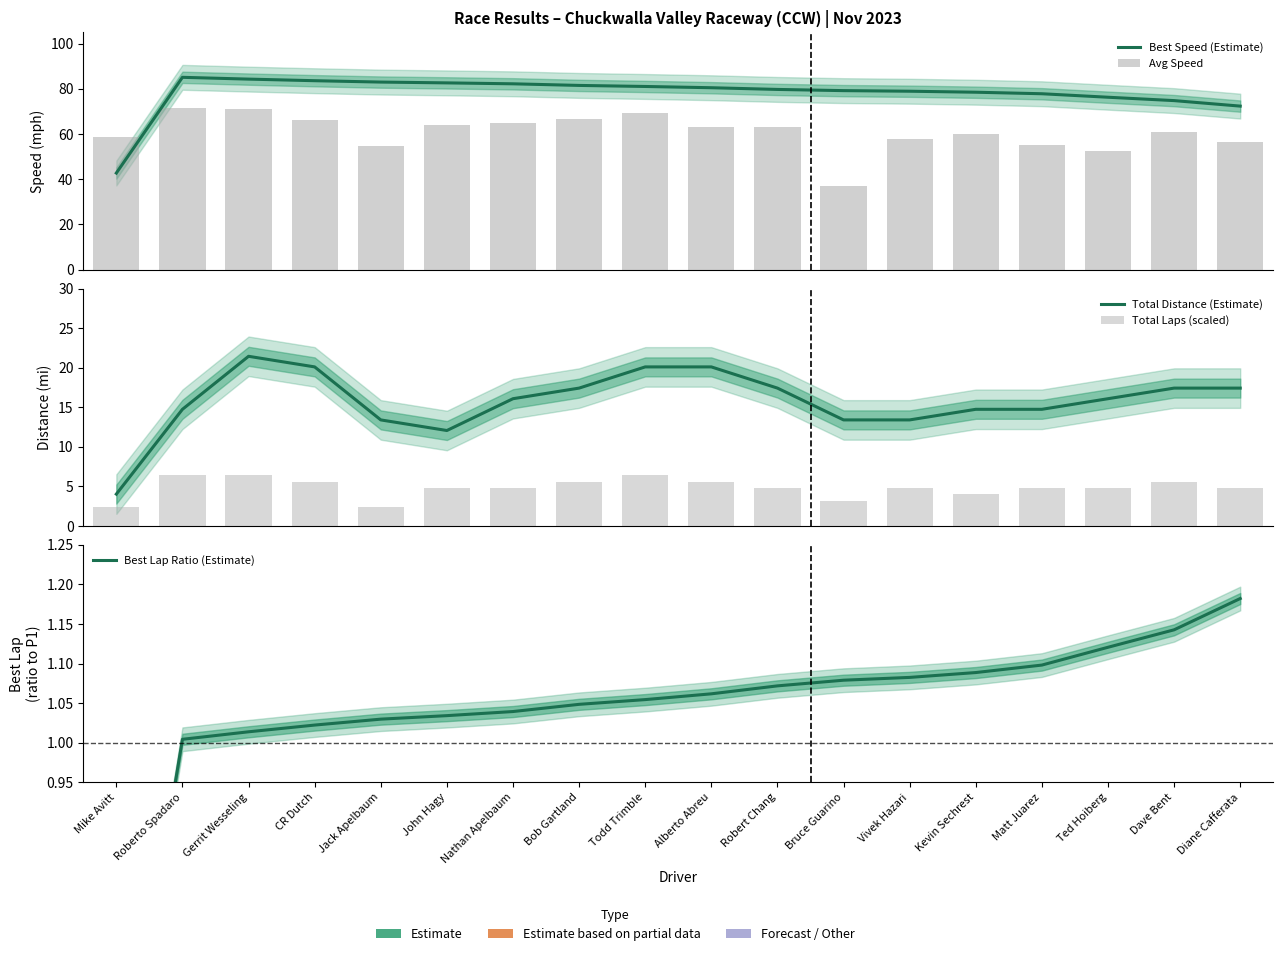

How many groups of bars are there?

18